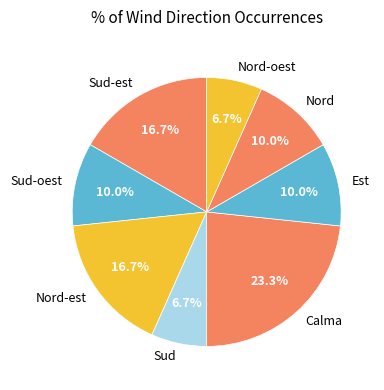

To the nearest percent, what is the difference between the largest and smallest slice percentages?

17%